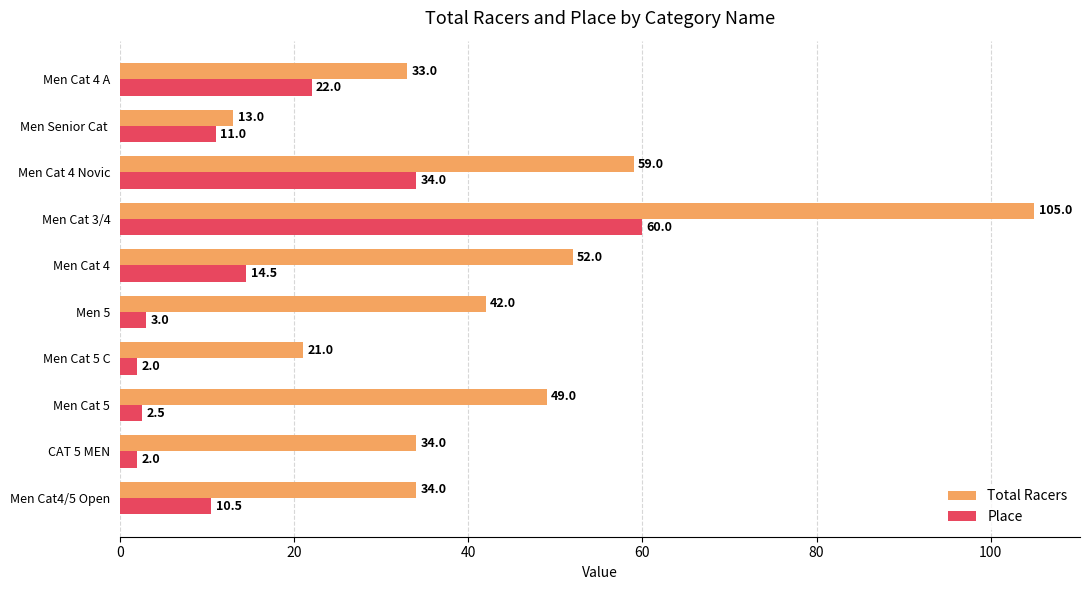

What is the minimum value shown in the chart?

2.0